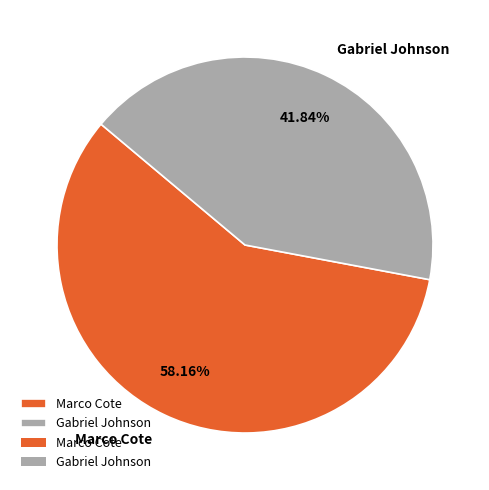

How many segments does this pie chart have?

2